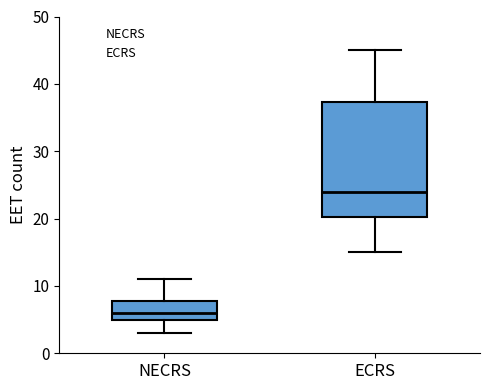

Which box's median line is the highest?

ECRS